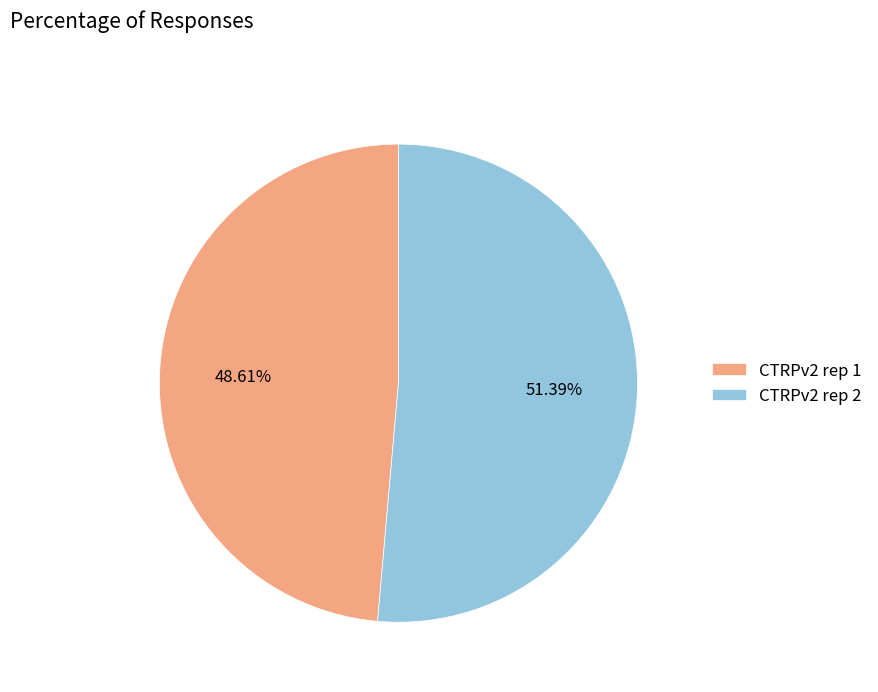

What is the majority slice?

CTRPv2 rep 2